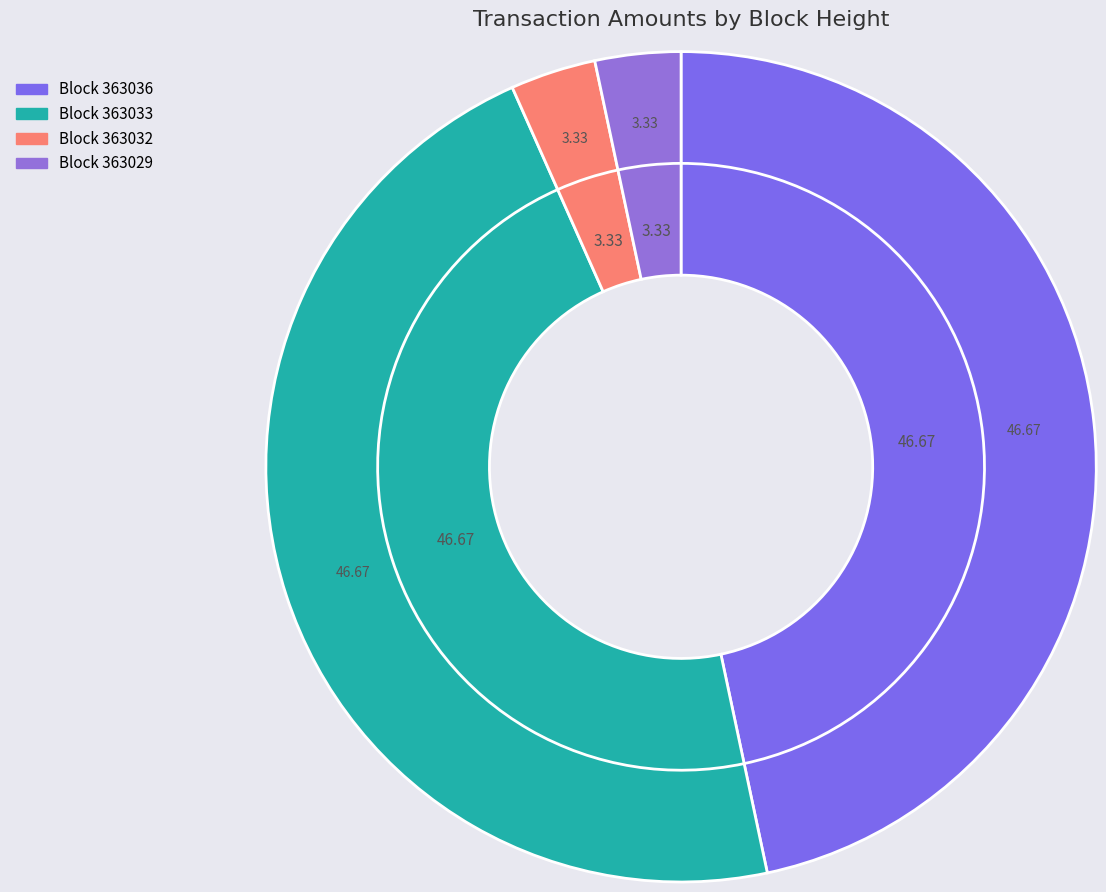

To the nearest percent, what percentage of the pie is 363036?

47%